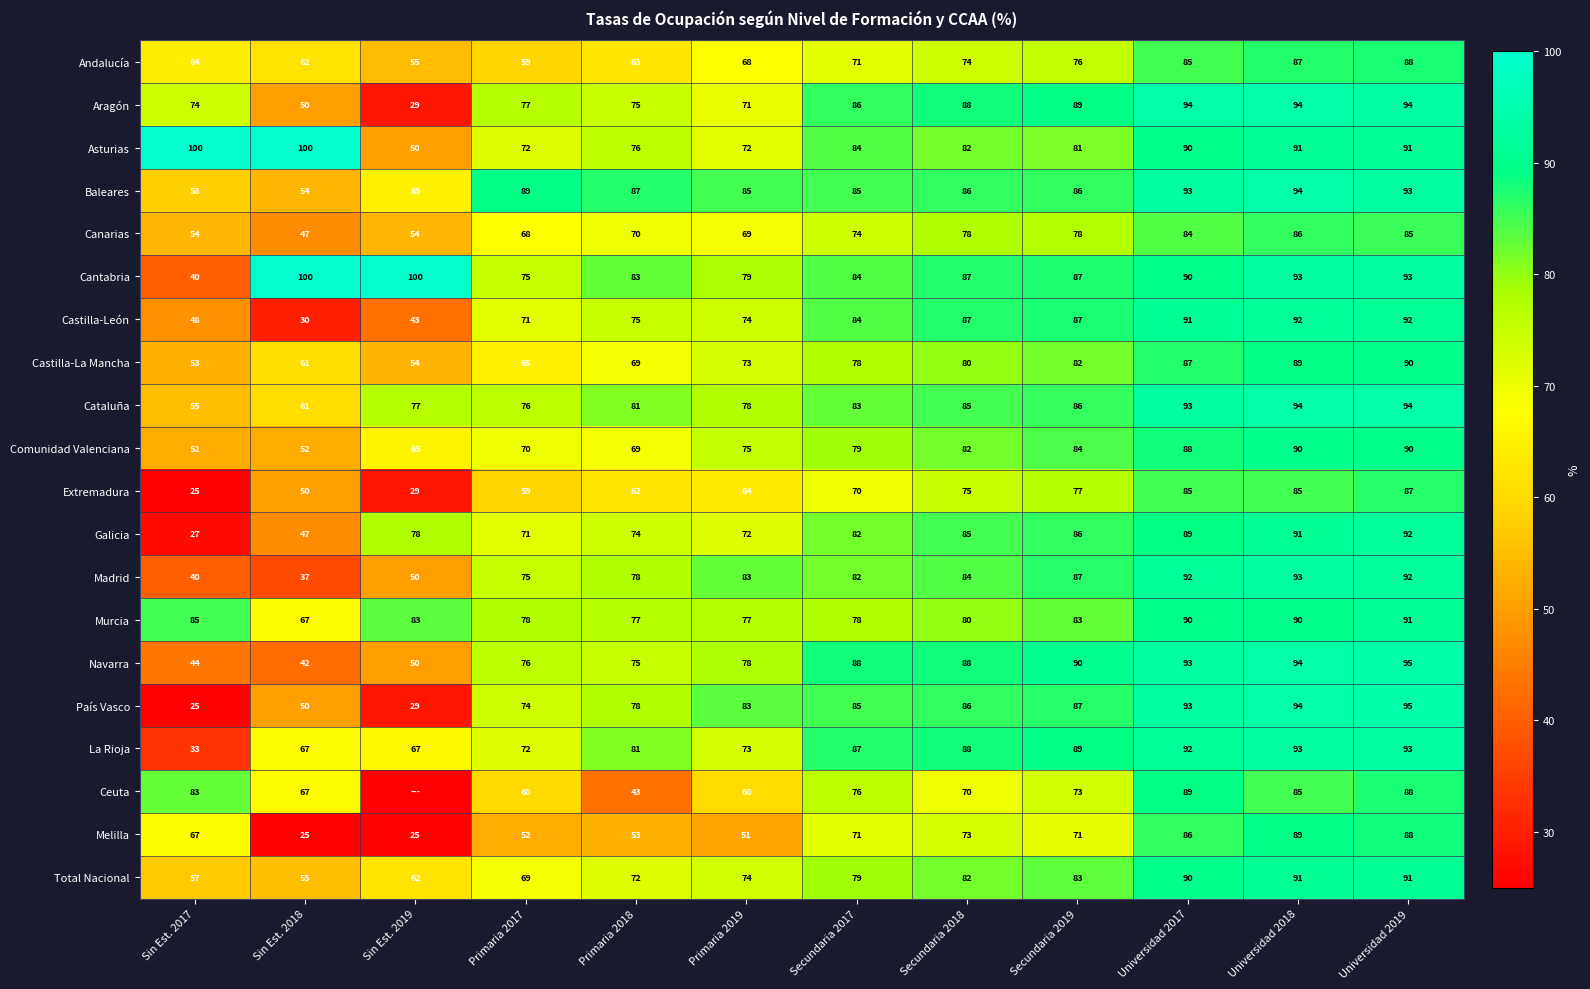

True or false: La Rioja has a value of 73 at Primaria 2019.

True